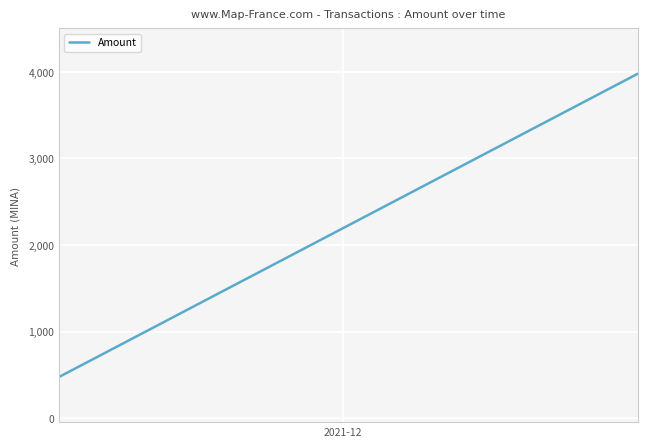

What is the sum of all values?

8914.5